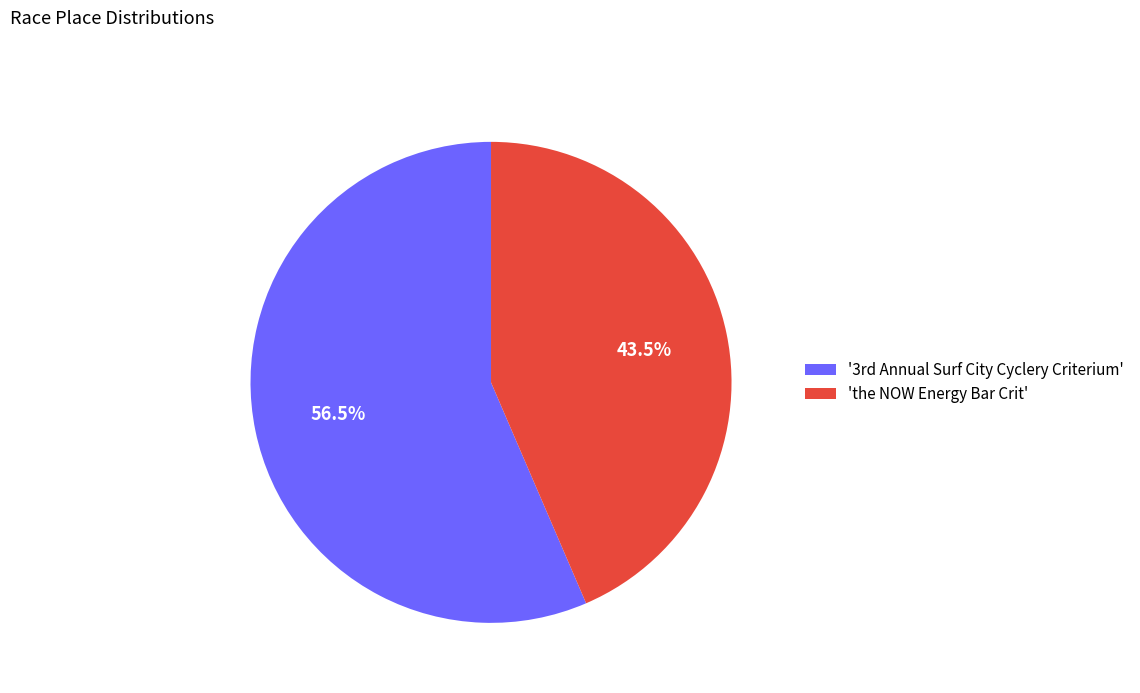

Which category has the biggest portion of the pie?

'3rd Annual Surf City Cyclery Criterium'